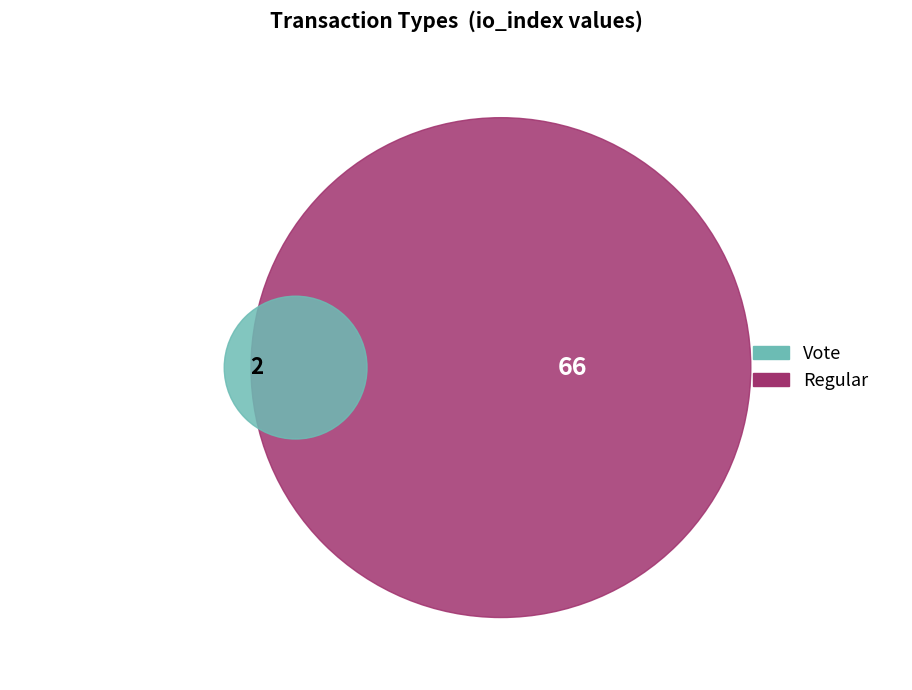

What portion of the pie excludes Regular?

2.9%